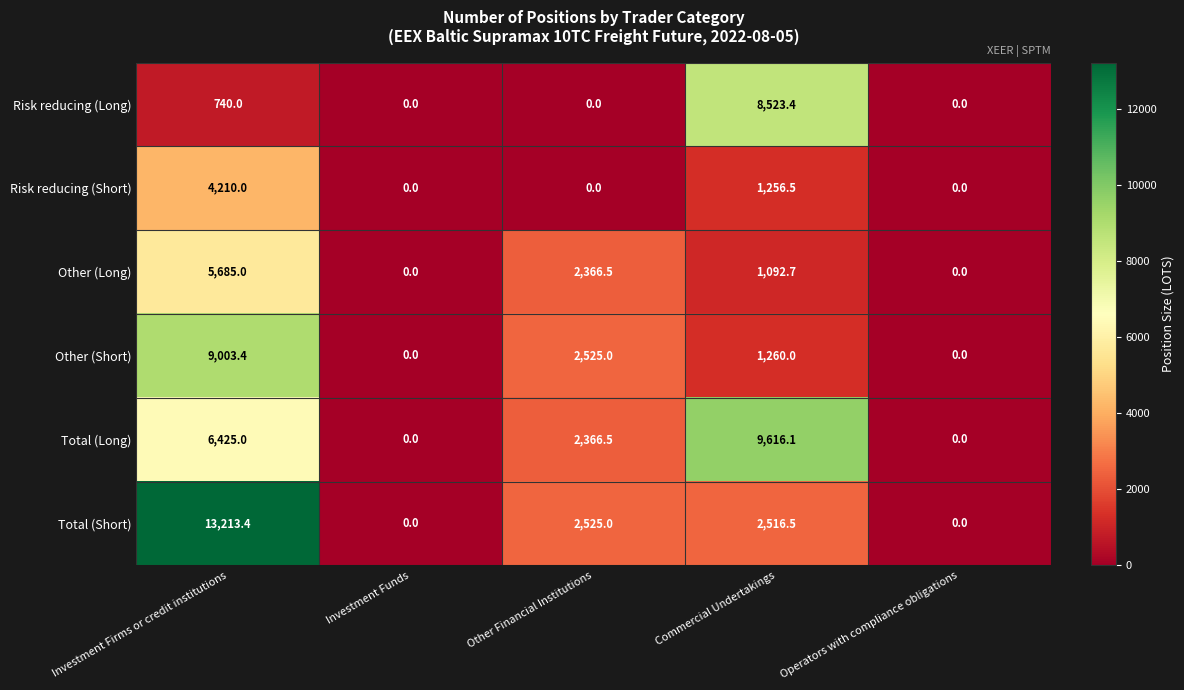

Where is Risk reducing (Long) nearest to the value 4261?

Investment Firms or credit institutions